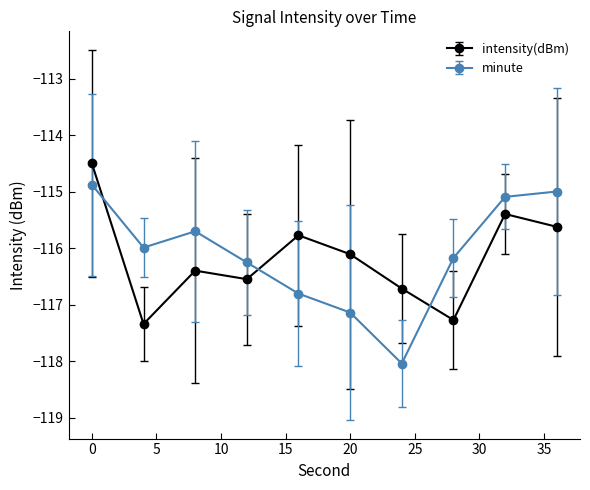

True or false: intensity(dBm) and minute intersect in this chart.

True